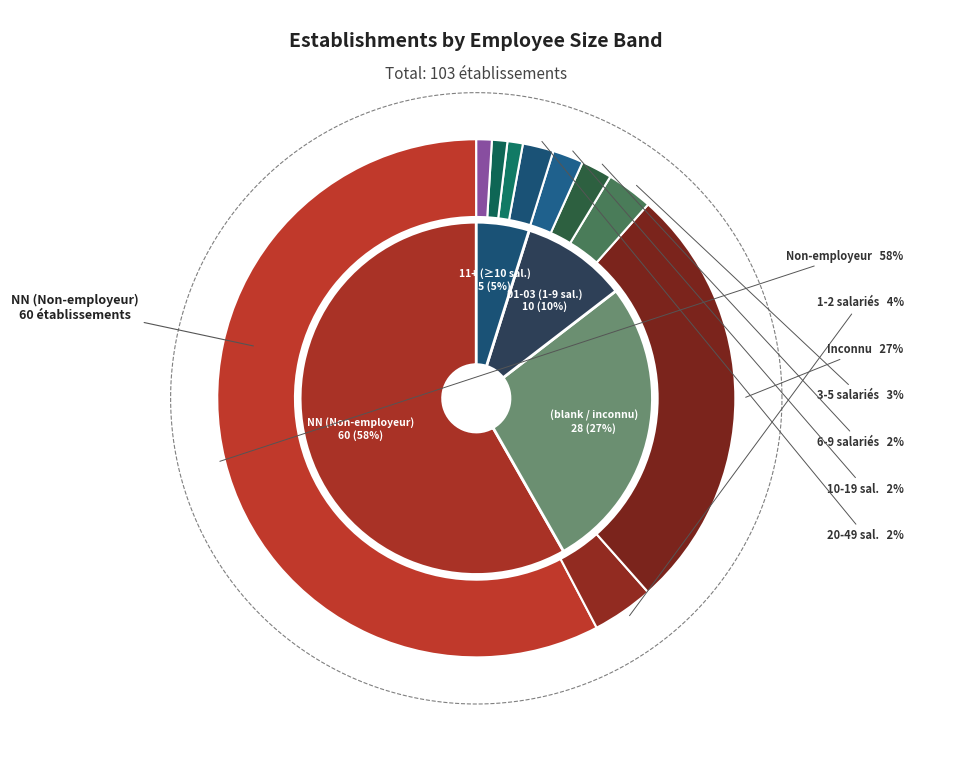

Which slice represents more than half of the pie?

NN